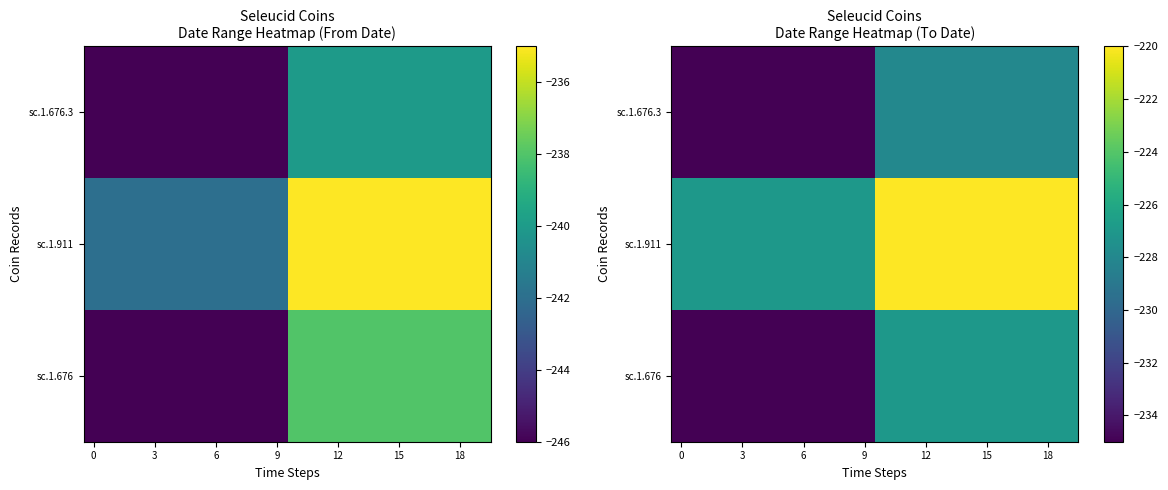

At which category is the sum across all series the highest?

10